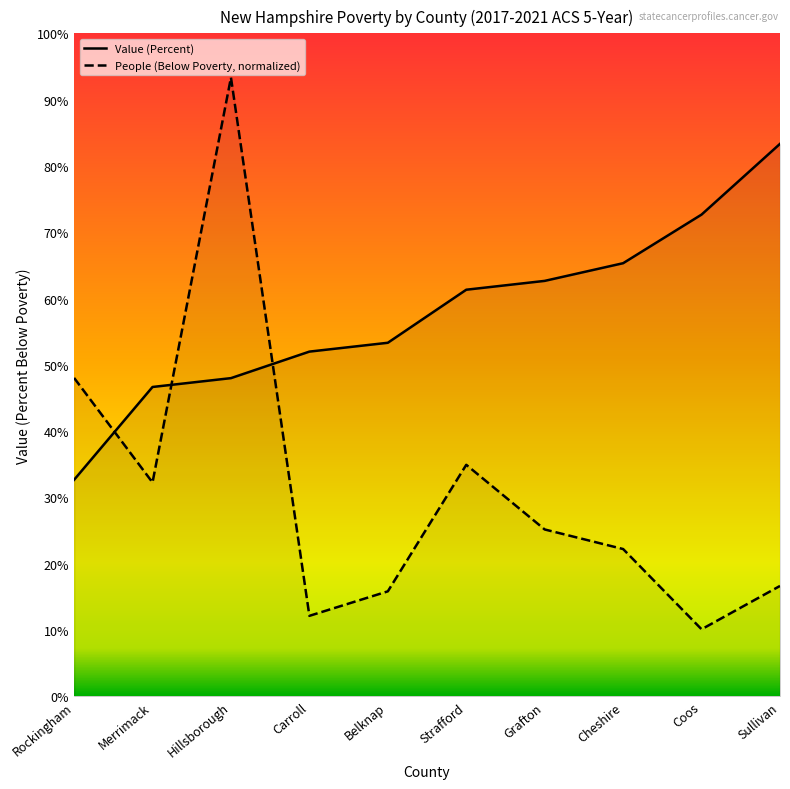

How many intersections are there between Value (Percent) and People (Below Poverty)?

3